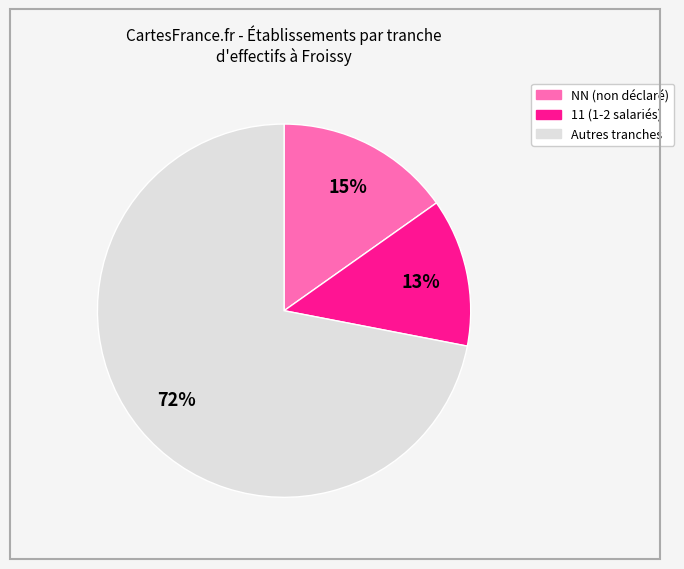

How many segments does this pie chart have?

3